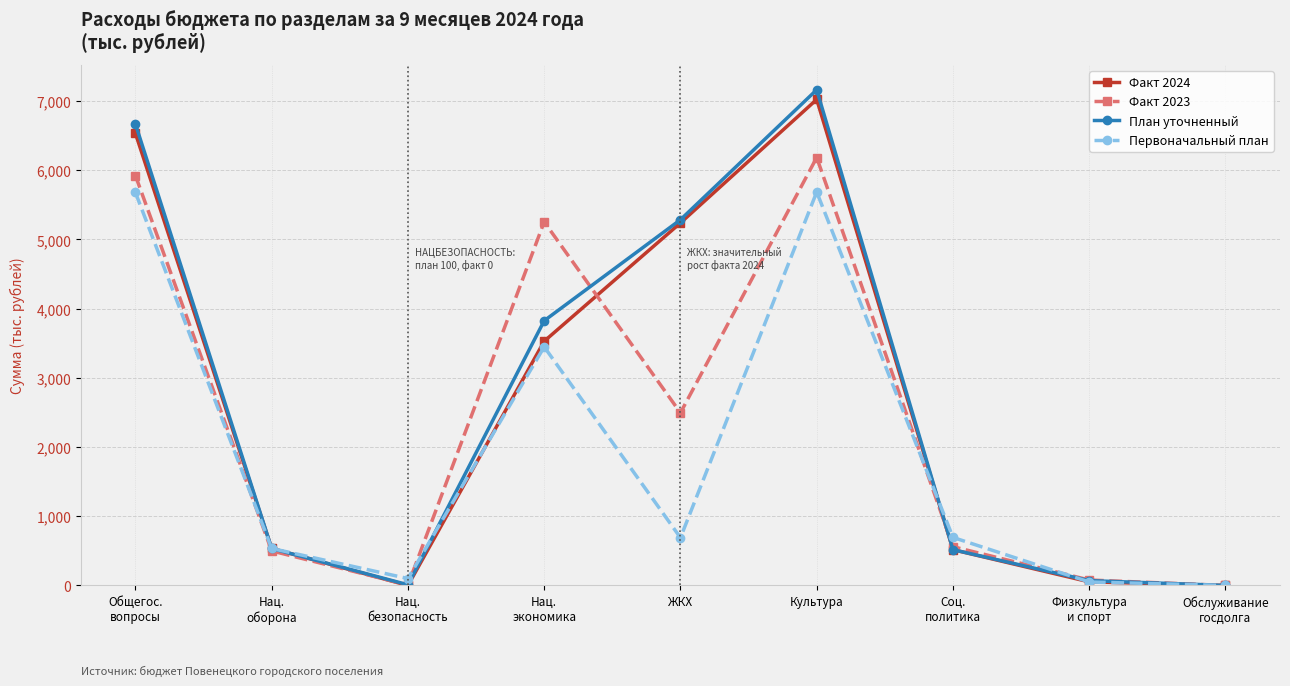

What value does the Факт 2023 series have at Соц.
политика?

560.0